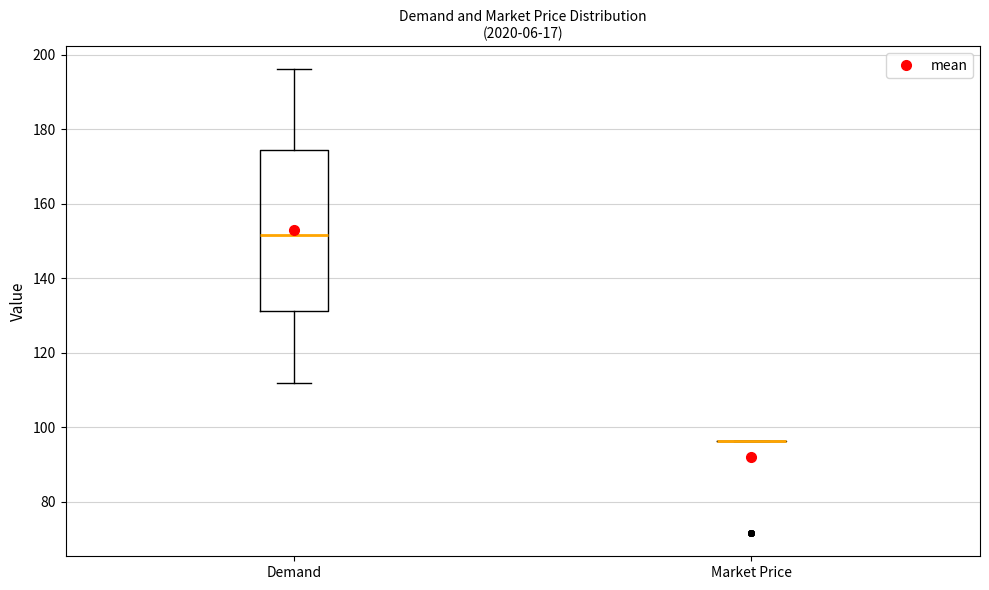

Reading left to right, read every box against the y-axis: the position of its median line, the range the box covers, and the ends of its whiskers. The values are not printed on the chart, so give them approximately, as read against the axis.

Demand: median 152, box 132 to 174, whiskers 112 to 196
Market Price: box collapsed to a line at 96, whiskers 96 to 96